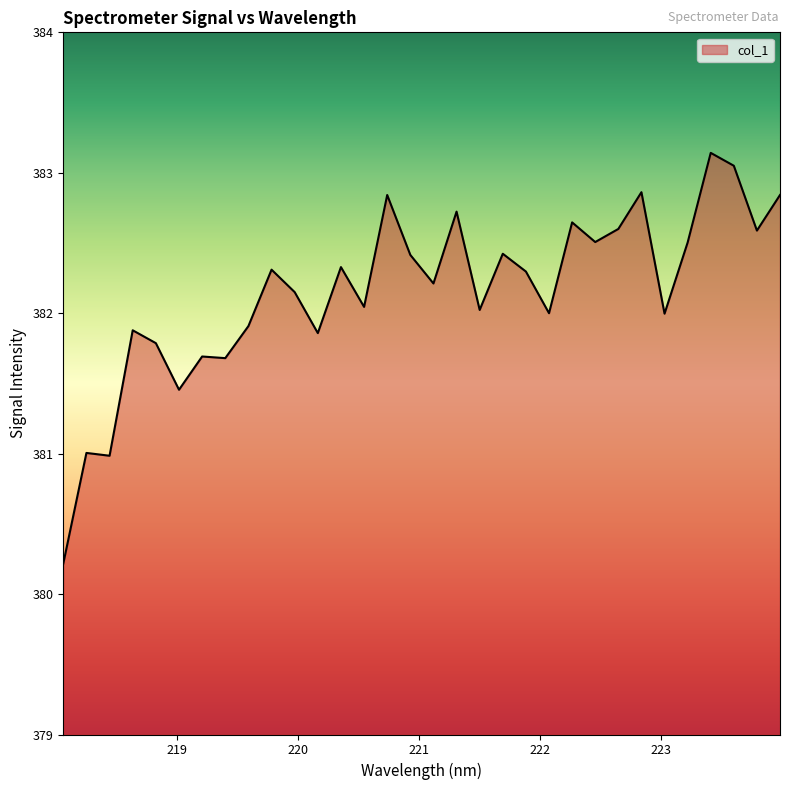

What is the sum of all values?

12229.0